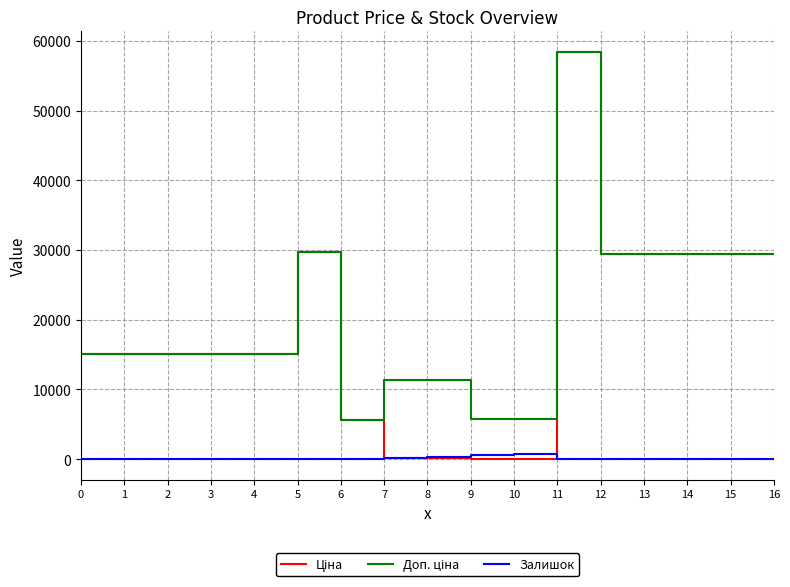

Which series has the widest spread of values?

Ціна